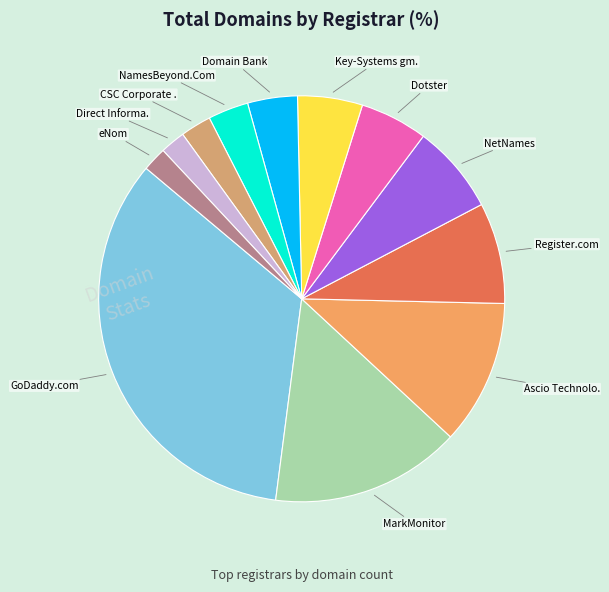

How many segments does this pie chart have?

12